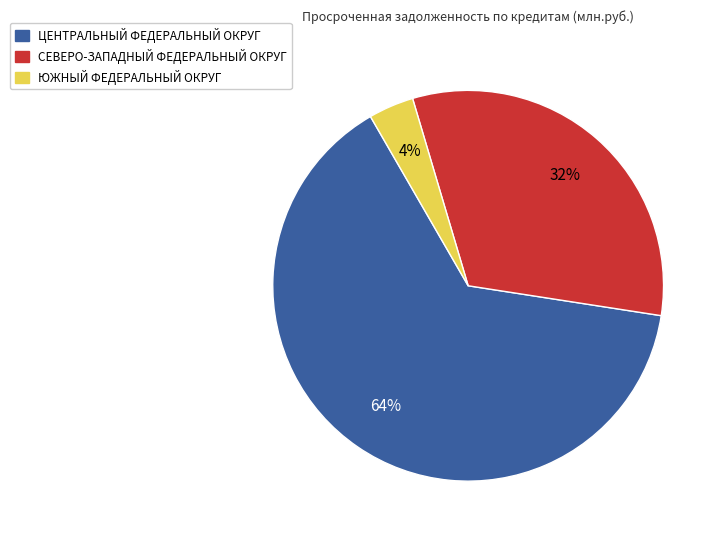

To the nearest percent, what portion does ЦЕНТРАЛЬНЫЙ ФЕДЕРАЛЬНЫЙ ОКРУГ represent?

64%